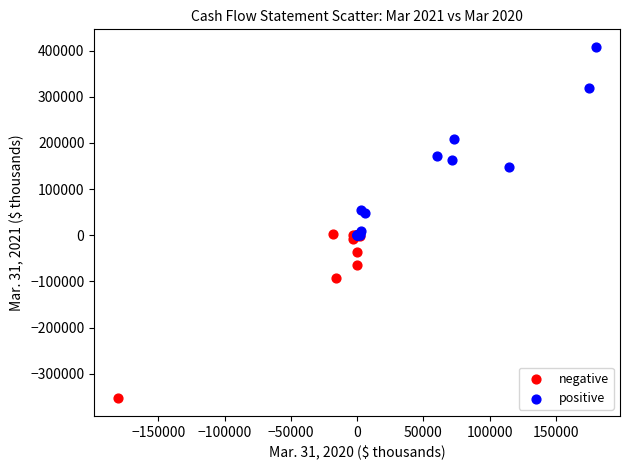

What are all the series names shown in the legend?

negative, positive